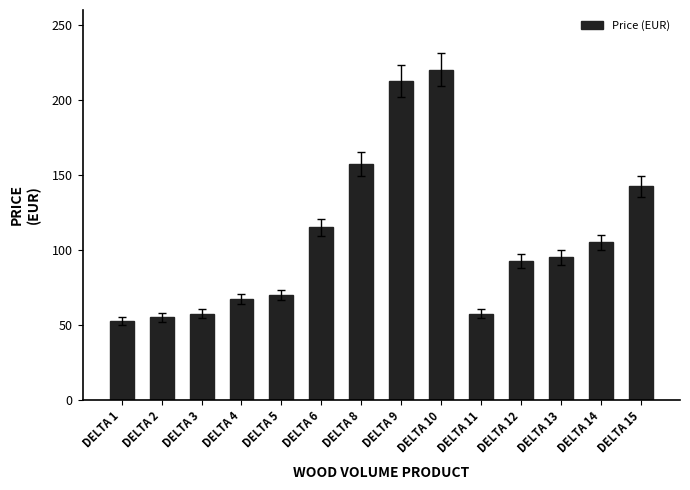

Reading left to right, list all the values displayed in this chart.

DELTA 1=52.5	DELTA 2=55.0	DELTA 3=57.5	DELTA 4=67.5	DELTA 5=70.0	DELTA 6=115.0	DELTA 8=157.5	DELTA 9=212.5	DELTA 10=220.0	DELTA 11=57.5	DELTA 12=92.5	DELTA 13=95.0	DELTA 14=105.0	DELTA 15=142.5